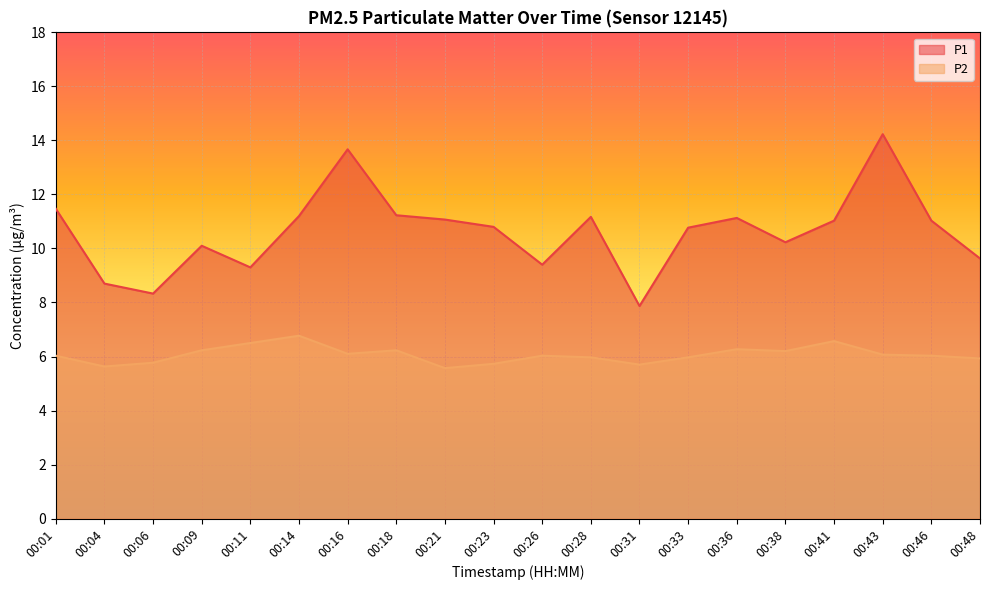

What is the difference between the P1 values at 00:38 and 00:14?

1.0